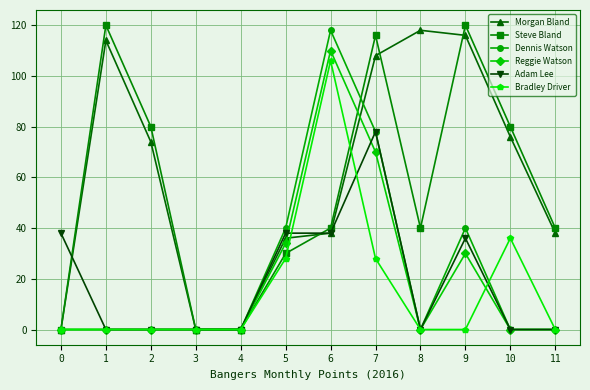

In Steve Bland, how many points are higher than both neighbors (excluding endpoints)?

3